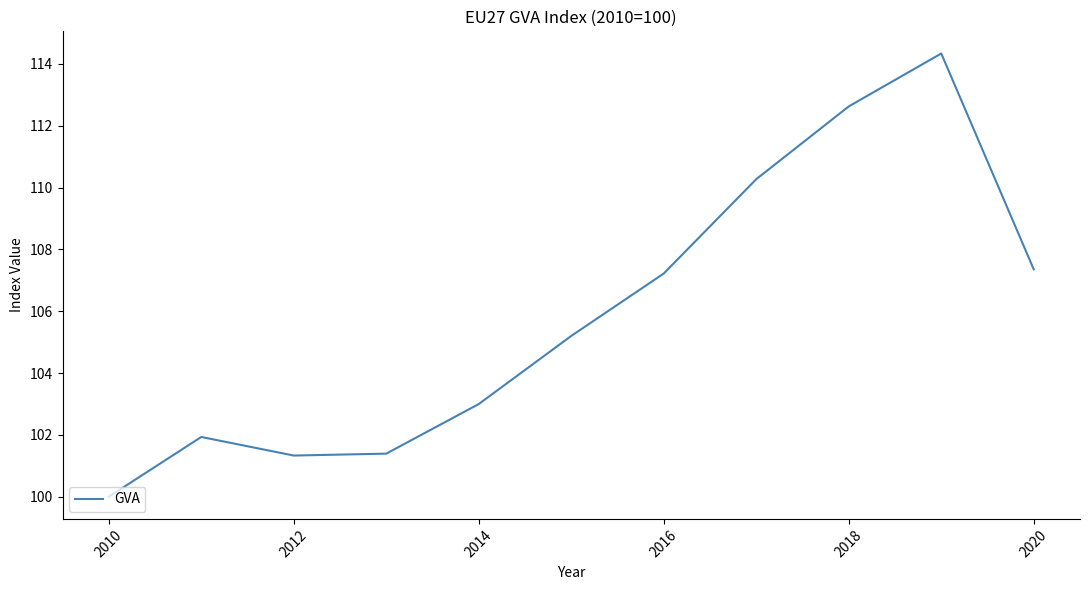

What is the difference between the maximum and minimum values?

14.3